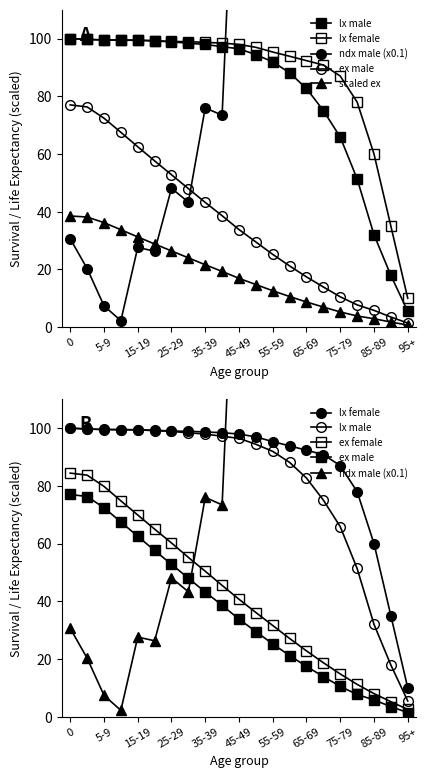

How many times do ndx male (x0.1) and ex male cross each other?

1